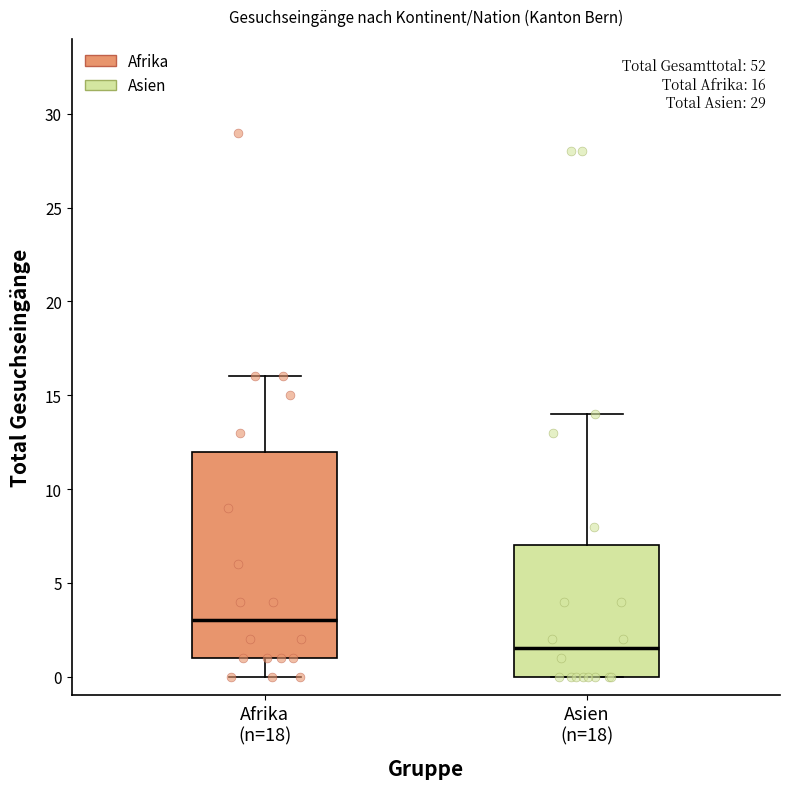

Which box is the tallest, from its lower edge to its upper edge?

Afrika (n=18)